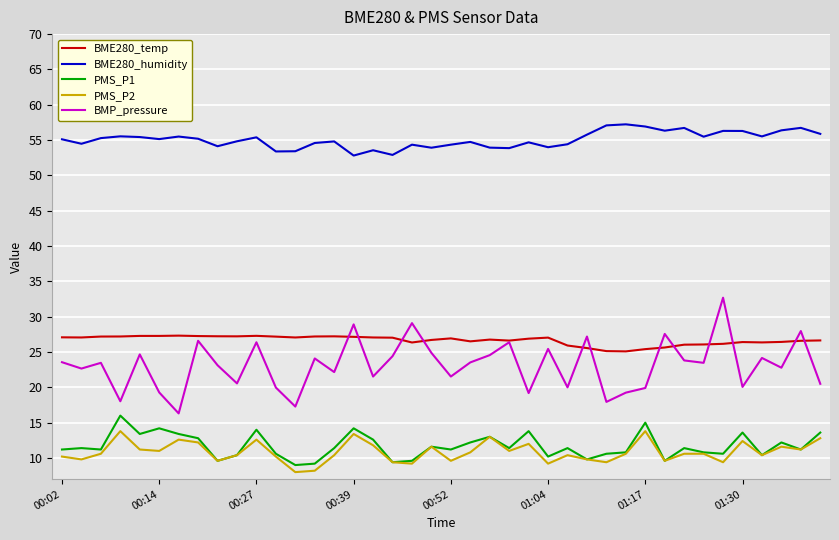

What is the lowest value of the PMS_P1 series?

9.0